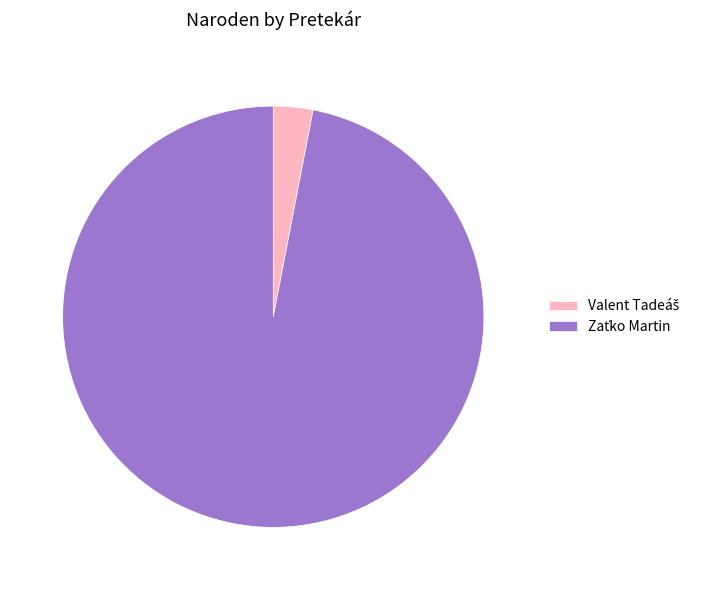

Does any single category account for the majority?

Yes